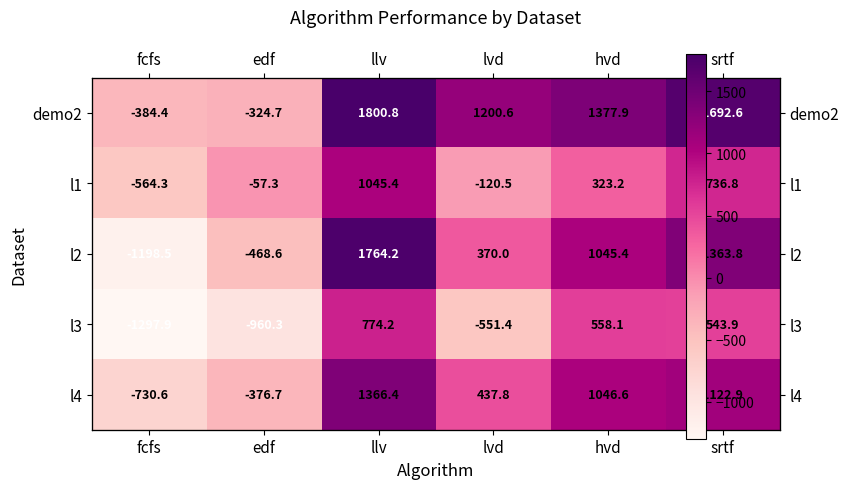

Which label corresponds to the smallest value in the chart?

fcfs